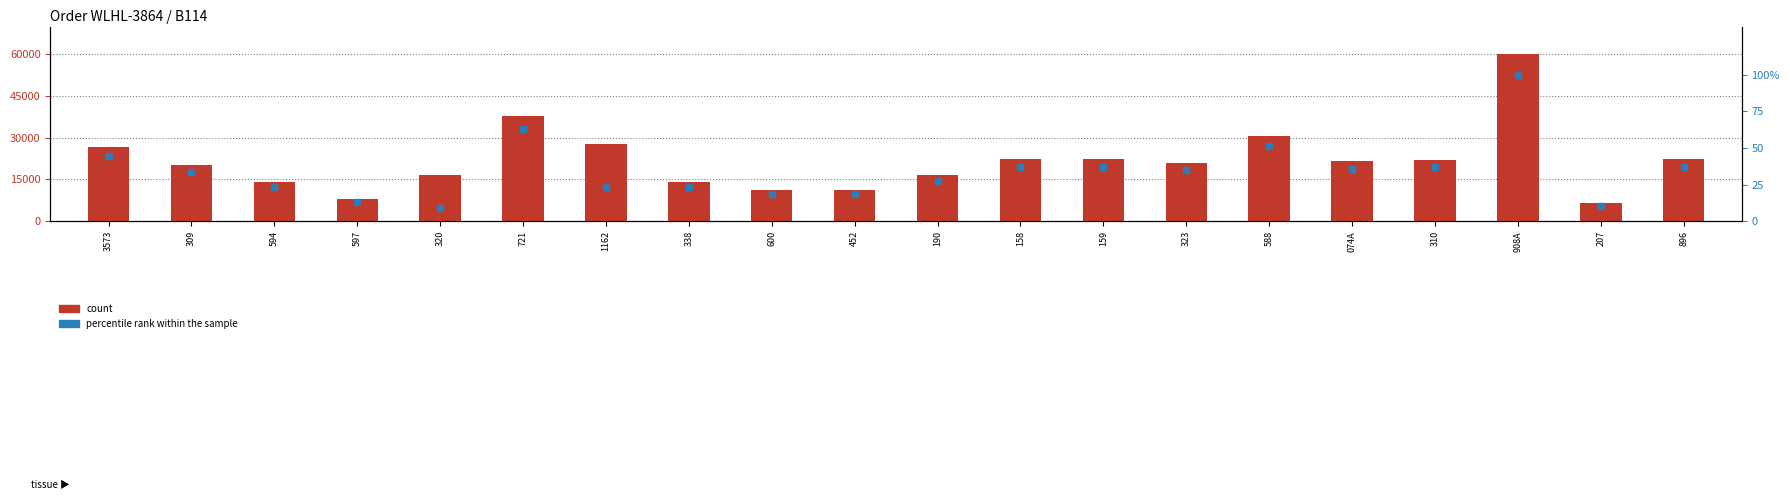

Approximately how many times larger is the value at 310 compared to 588?

0.7